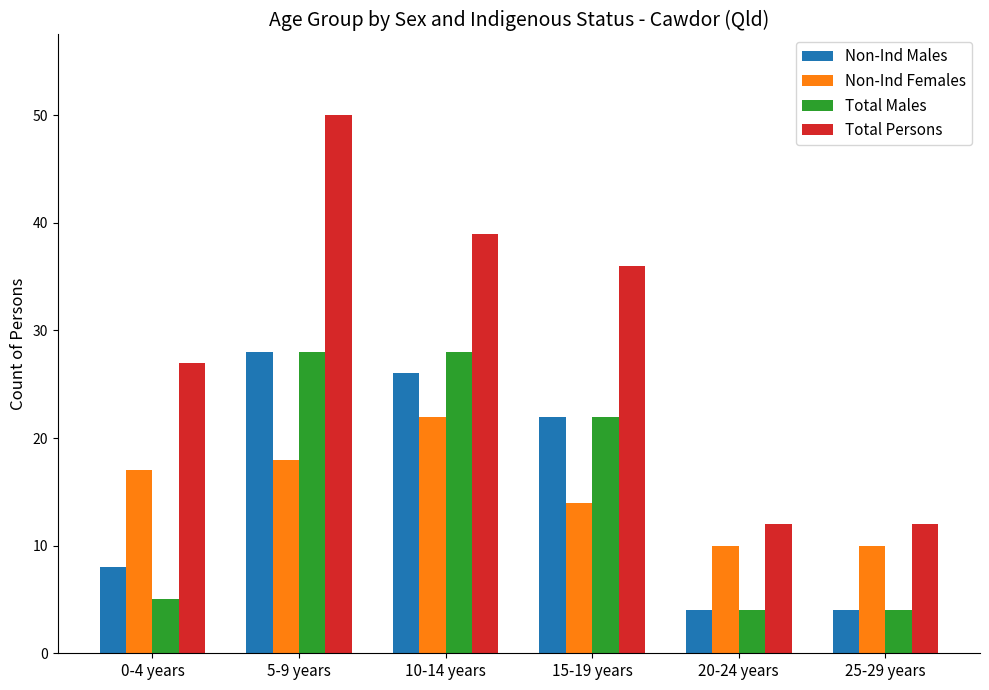

Which series has the largest total across all categories?

Total Persons